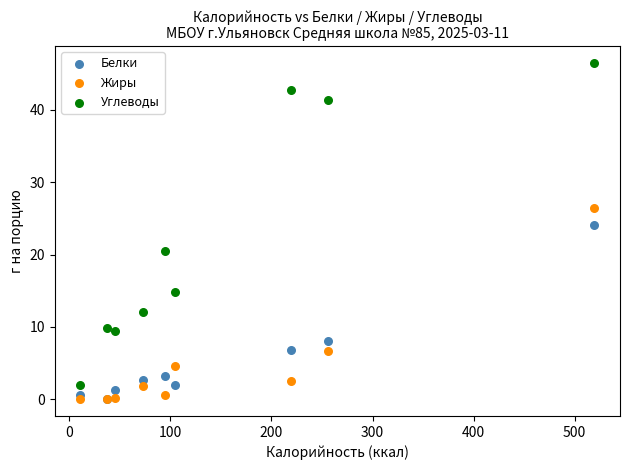

Across all series, what Y value is closest to 23?

24.1